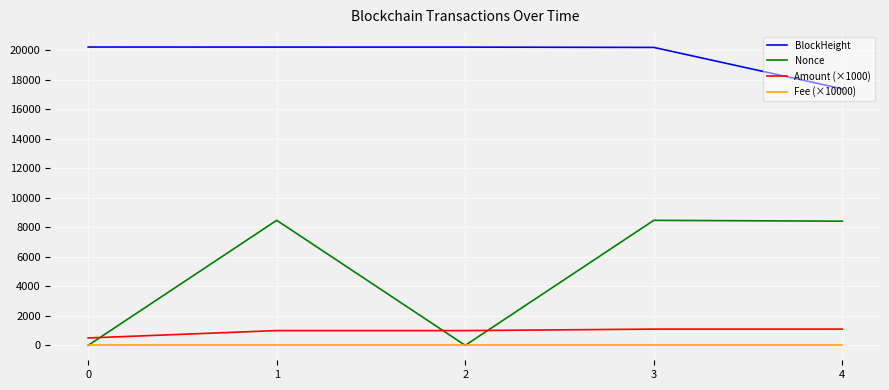

Which series has the largest range (max minus min)?

Nonce